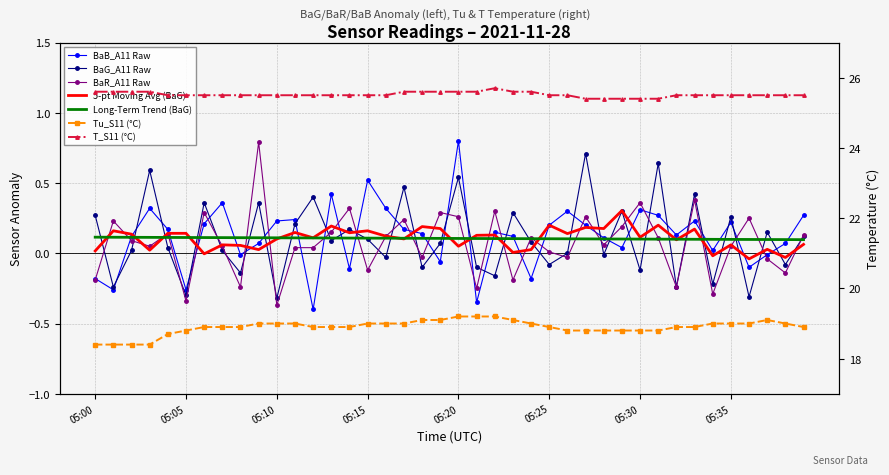

Rank the categories by BaG_A11 value from lowest to highest.

05:10, 05:36, 05:05, 05:01, 05:32, 05:34, 05:22, 05:08, 05:30, 05:18, 05:21, 05:25, 05:38, 05:16, 05:28, 05:26, 05:02, 05:07, 05:04, 05:19, 05:24, 05:13, 05:15, 05:39, 05:37, 05:14, 05:11, 05:35, 05:00, 05:23, 05:29, 05:06, 05:09, 05:12, 05:33, 05:17, 05:20, 05:03, 05:31, 05:27